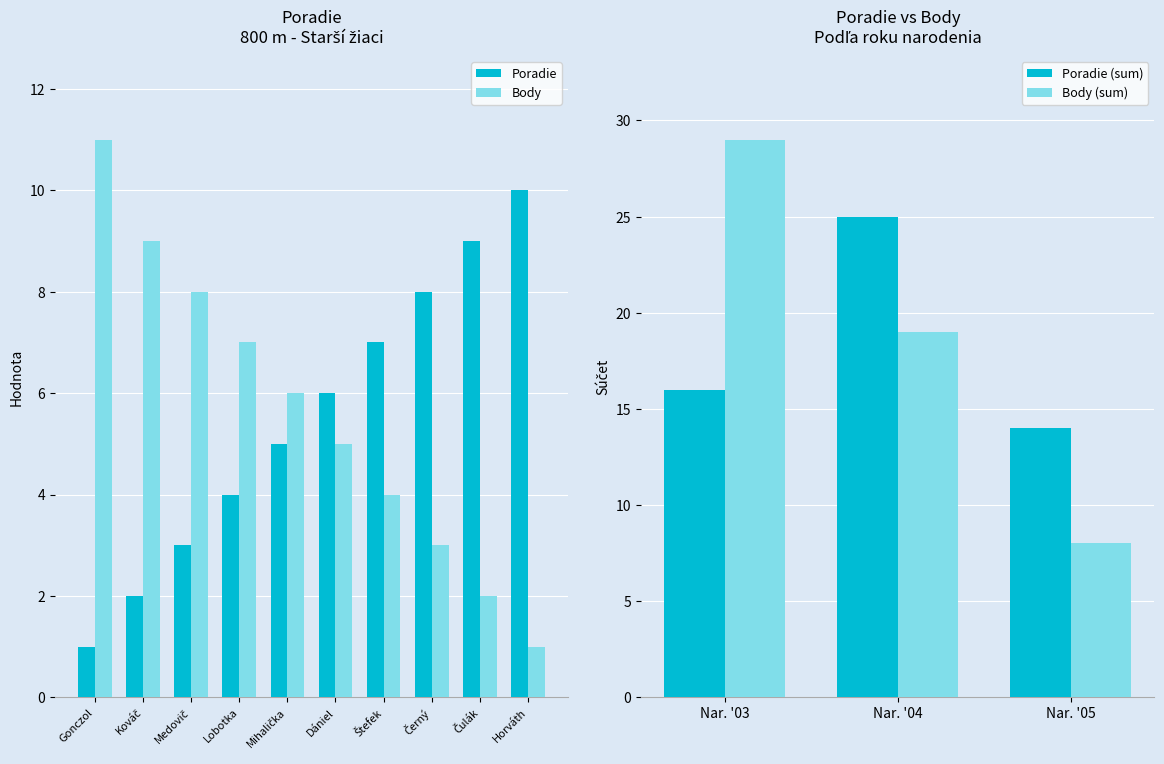

Which series has the widest spread of values?

Body